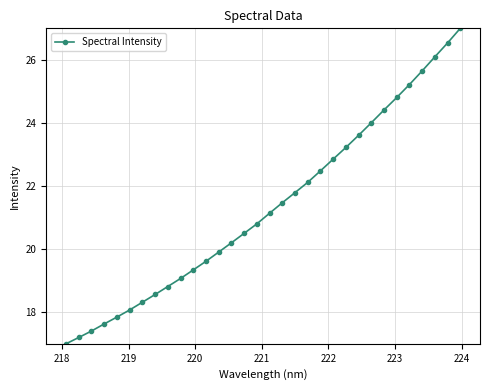

What is the smallest value displayed?

17.0